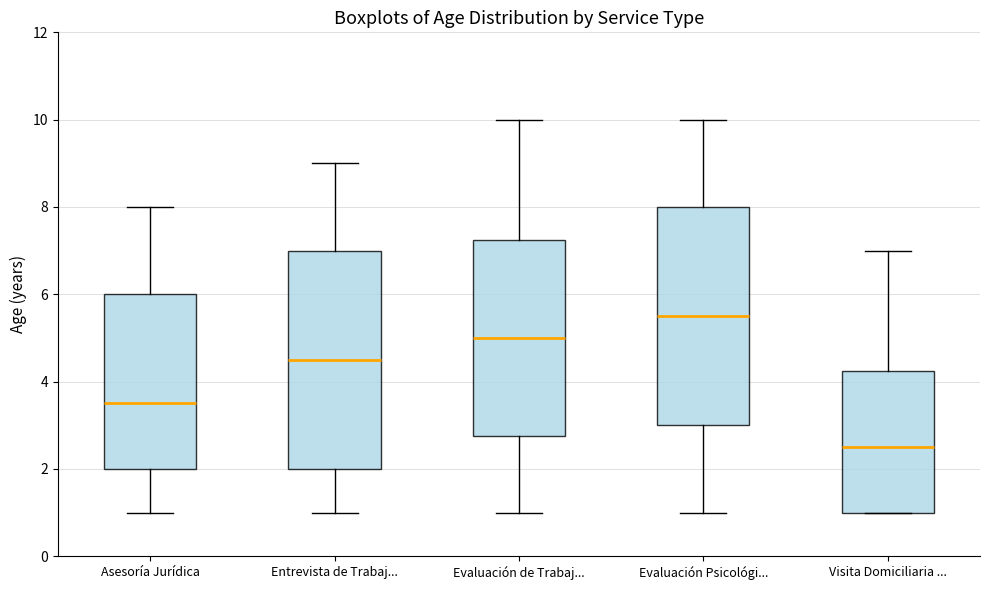

Which box has the lowest median line?

Visita Domiciliaria ...